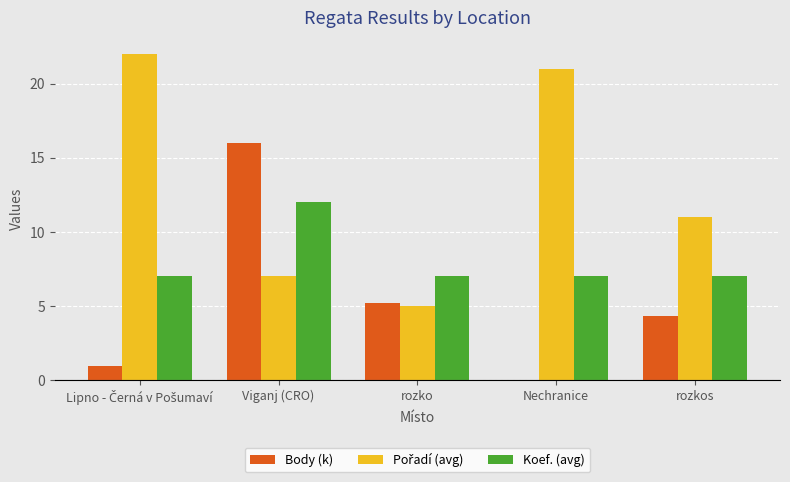

What is the sum of all Body (k) values?

26.5